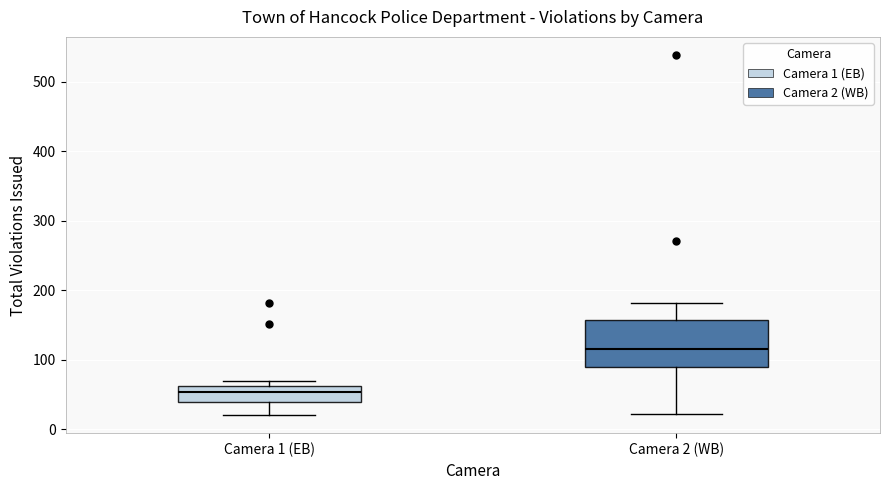

Which box has the highest median line?

Camera 2 (WB)